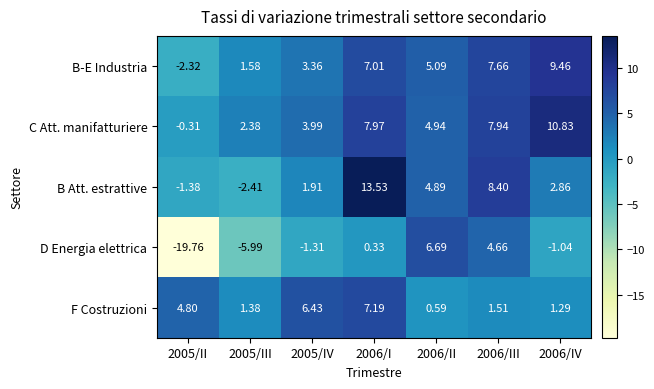

Rank the series by their maximum value, from highest to lowest.

B Att. estrattive, C Att. manifatturiere, B-E Industria, F Costruzioni, D Energia elettrica